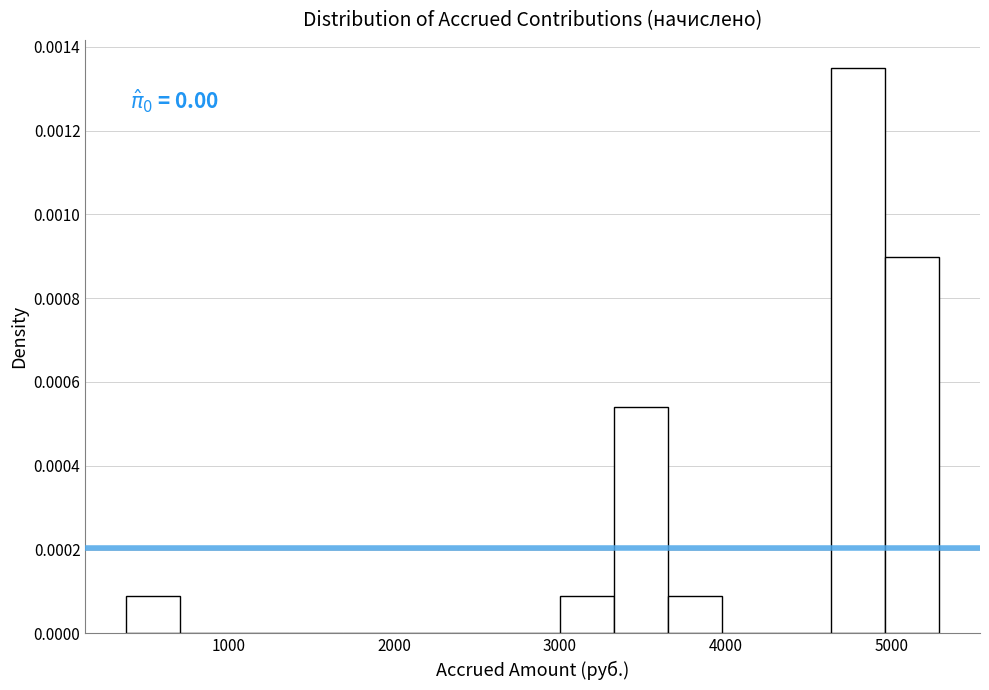

Read against the x-axis, roughly where is the centre of the tallest bar?

4800